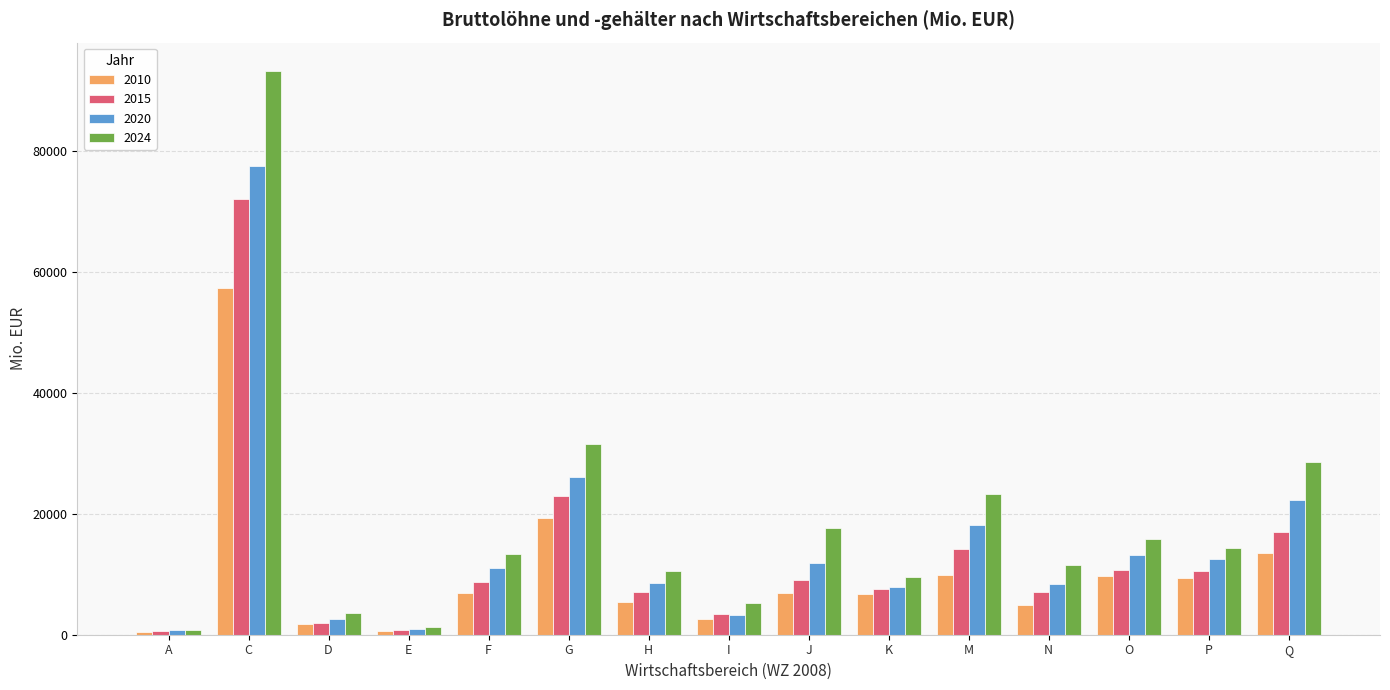

At which category is the sum across all series the highest?

C